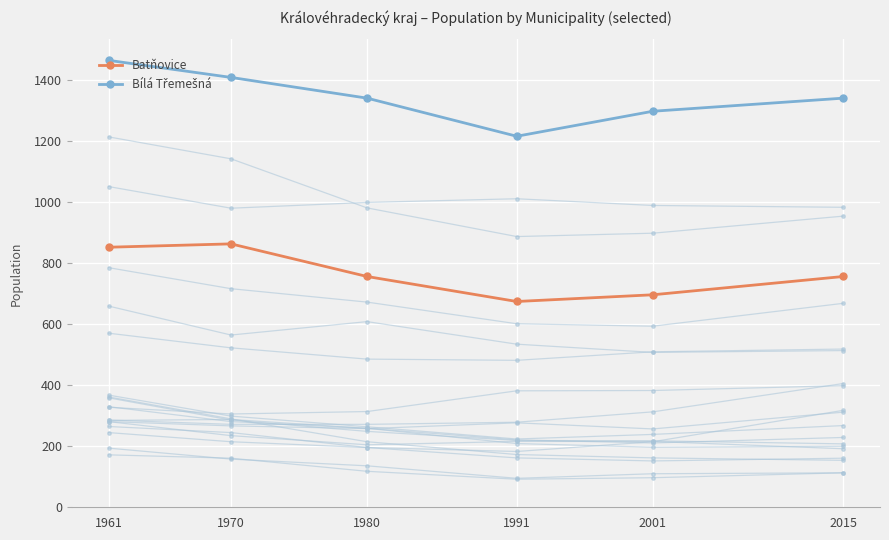

Reading left to right, transcribe all the data shown in this chart.

Batňovice: 1961=853	1970=864	1980=757	1991=675	2001=697	2015=757
Bílá Třemešná: 1961=1466	1970=1410	1980=1342	1991=1217	2001=1299	2015=1342